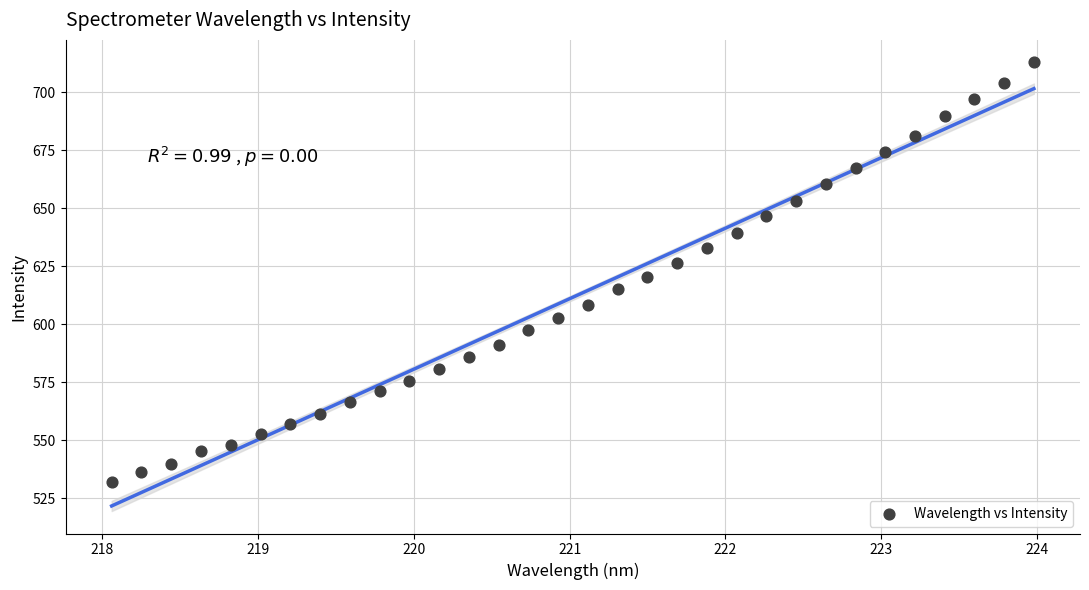

What is the range of Y values (max minus min)?

180.7